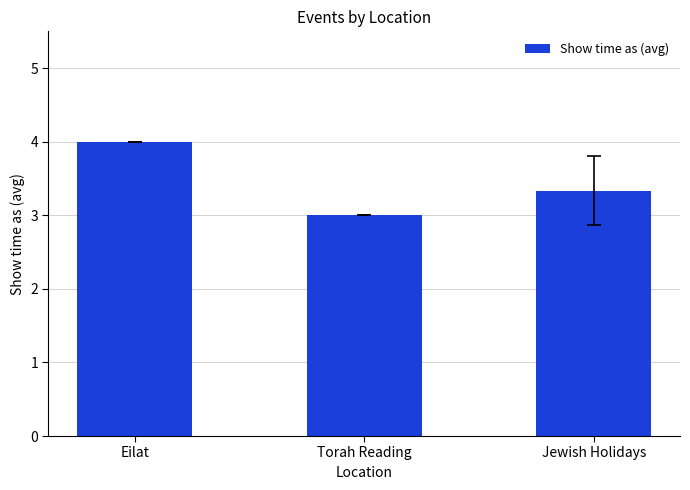

Approximately how many times larger is the value at Eilat compared to Jewish Holidays?

1.2